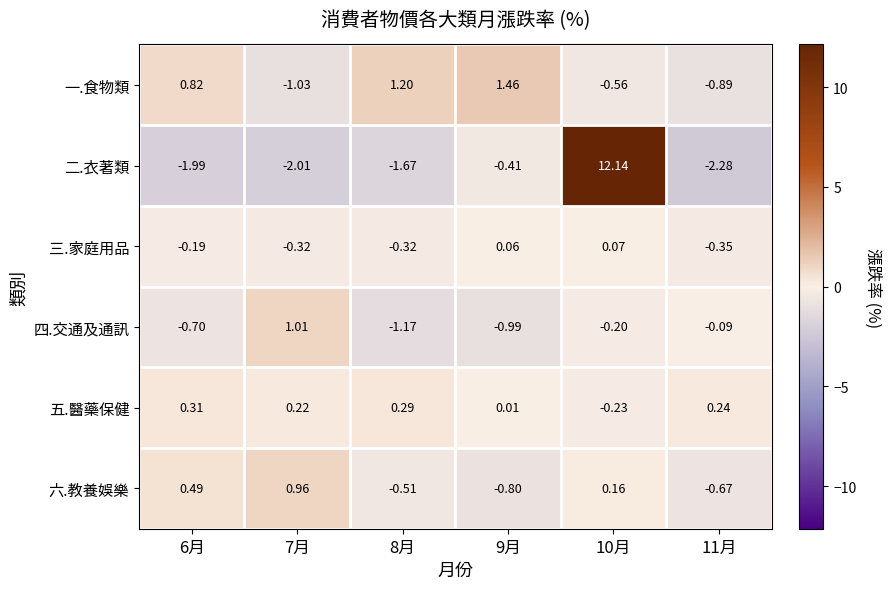

Which series has the largest total across all categories?

二.衣著類